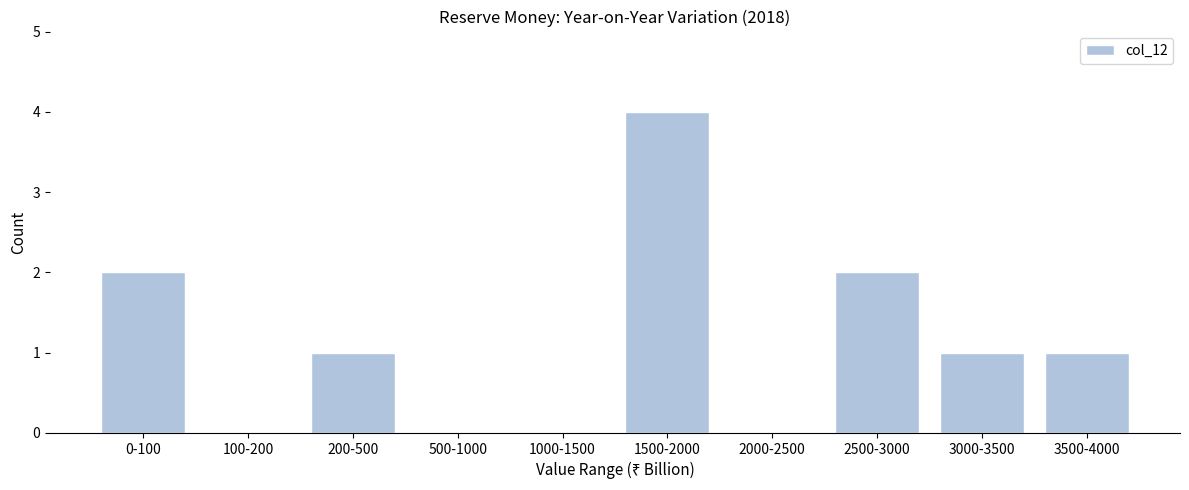

Reading left to right, transcribe all the data shown in this chart.

0-100=2	100-200=0	200-500=1	500-1000=0	1000-1500=0	1500-2000=4	2000-2500=0	2500-3000=2	3000-3500=1	3500-4000=1